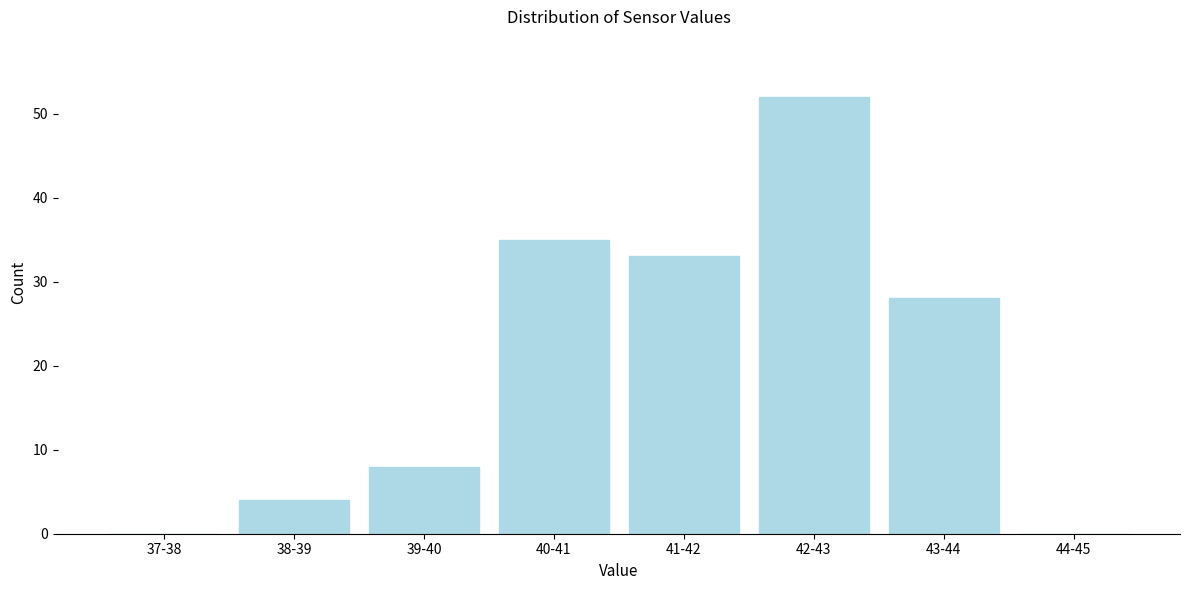

Reading left to right, transcribe all the data shown in this chart.

37-38=0	38-39=4	39-40=8	40-41=35	41-42=33	42-43=52	43-44=28	44-45=0